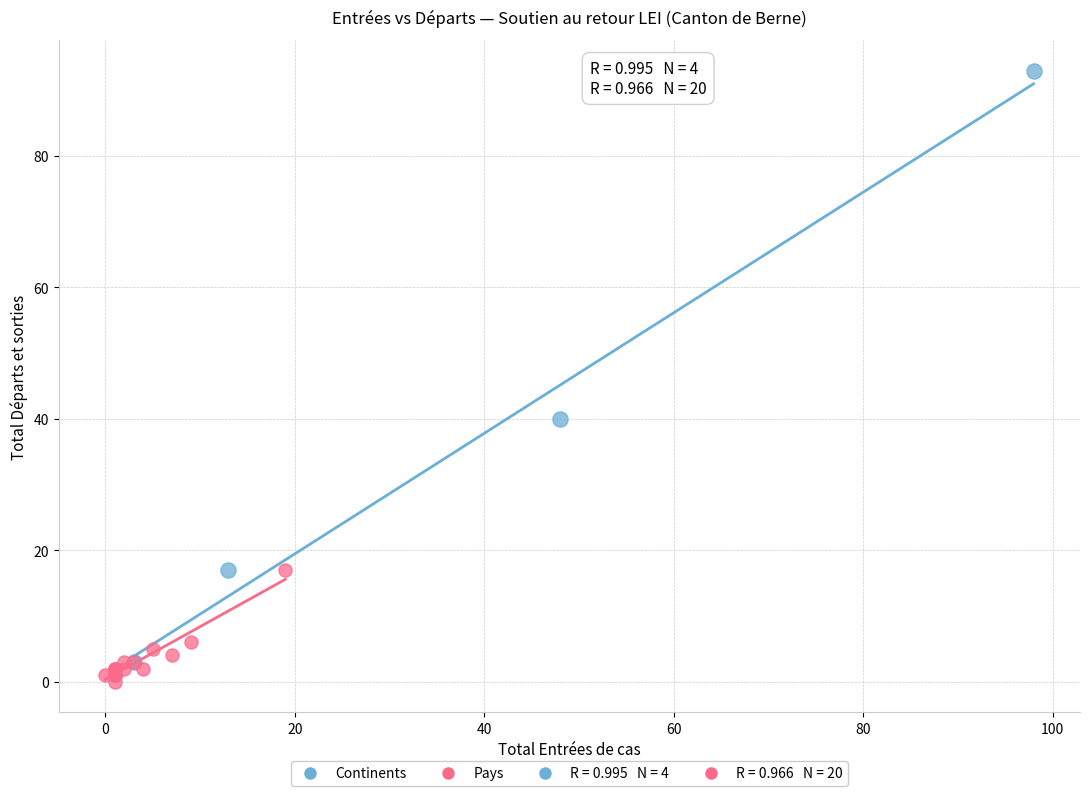

Which series reaches the maximum Y coordinate?

Continents